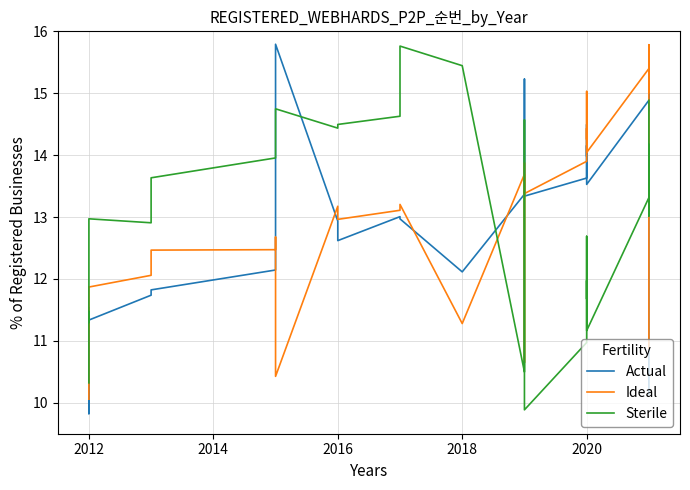

What is the difference between the maximum and minimum values in the Sterile series?

5.9